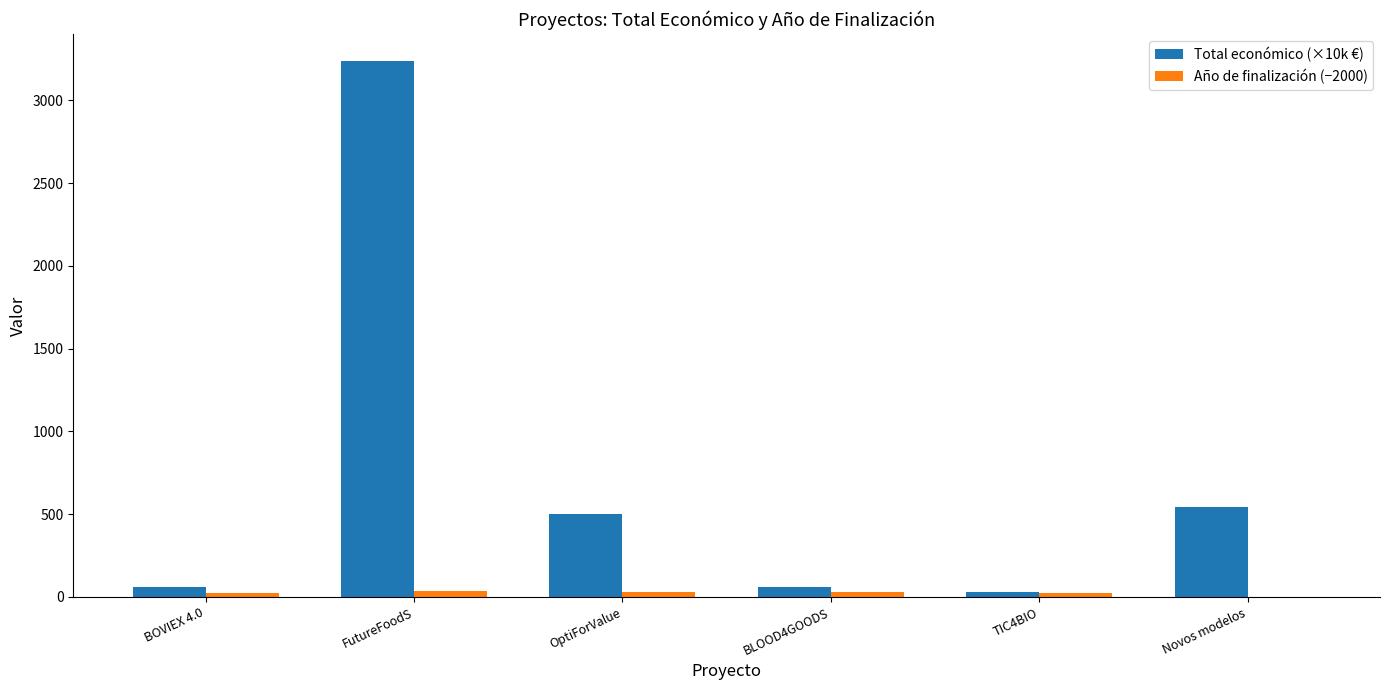

At which category is the sum across all series the highest?

FutureFoodS